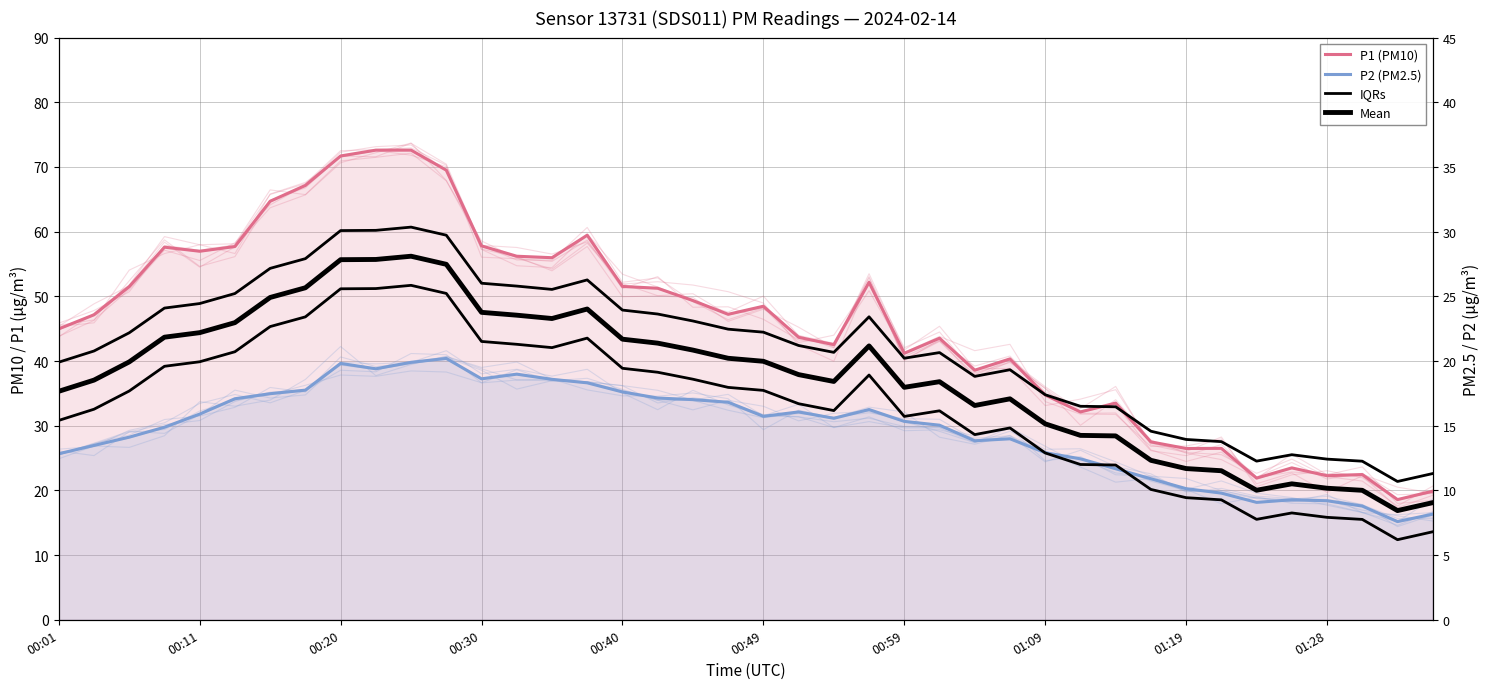

Which series has the widest spread of values?

P1 (PM10)